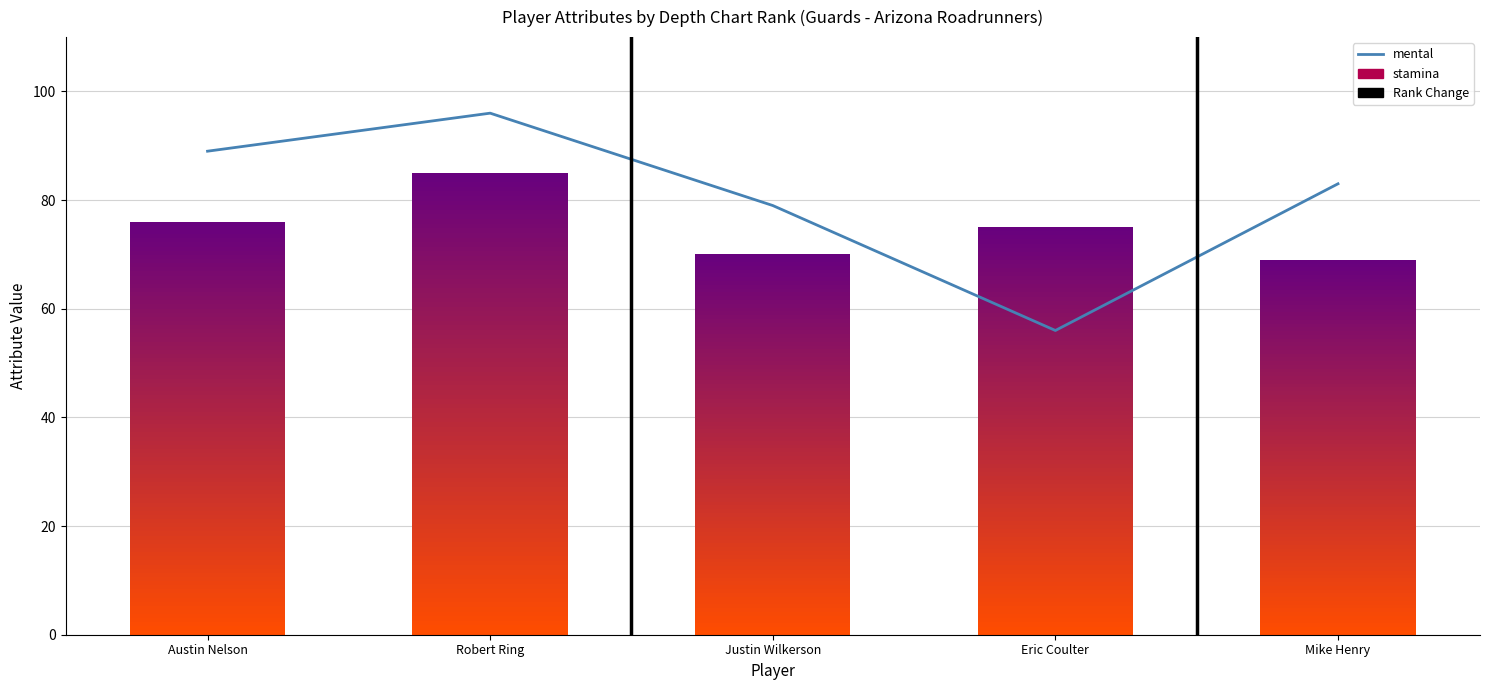

At which label does stamina reach its minimum?

Mike Henry